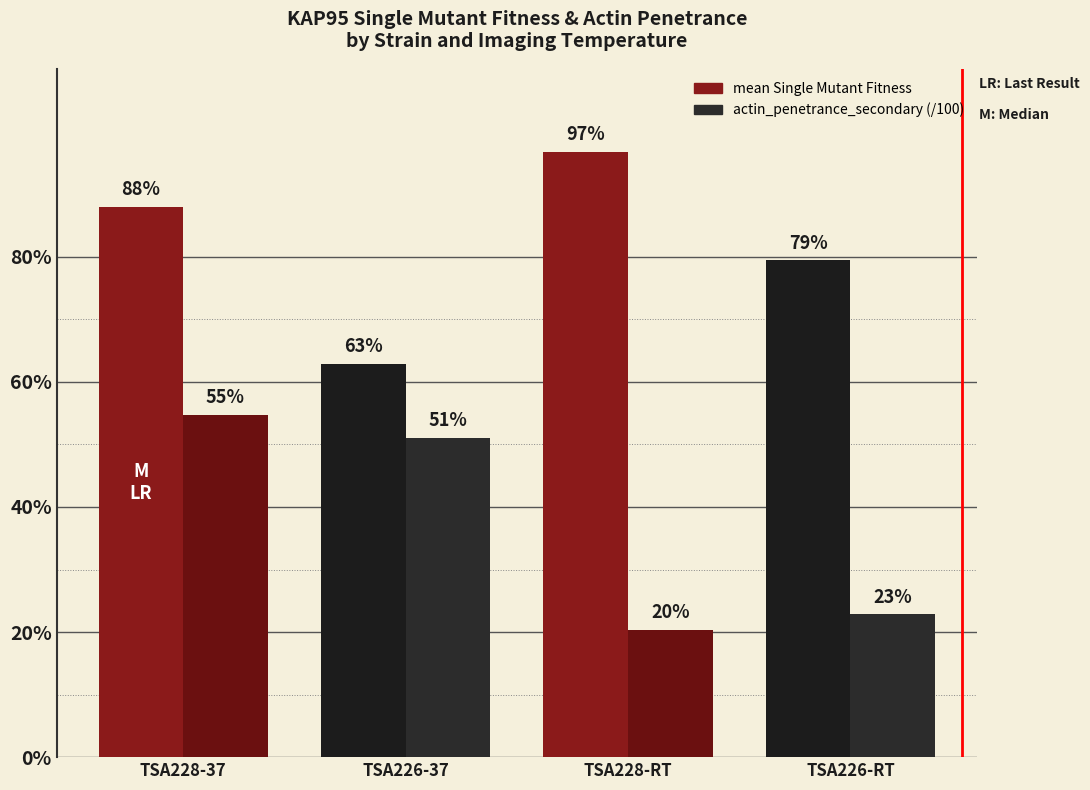

The value of actin_penetrance_secondary (scaled /100) at TSA228-37 is 0.5. True or false?

True